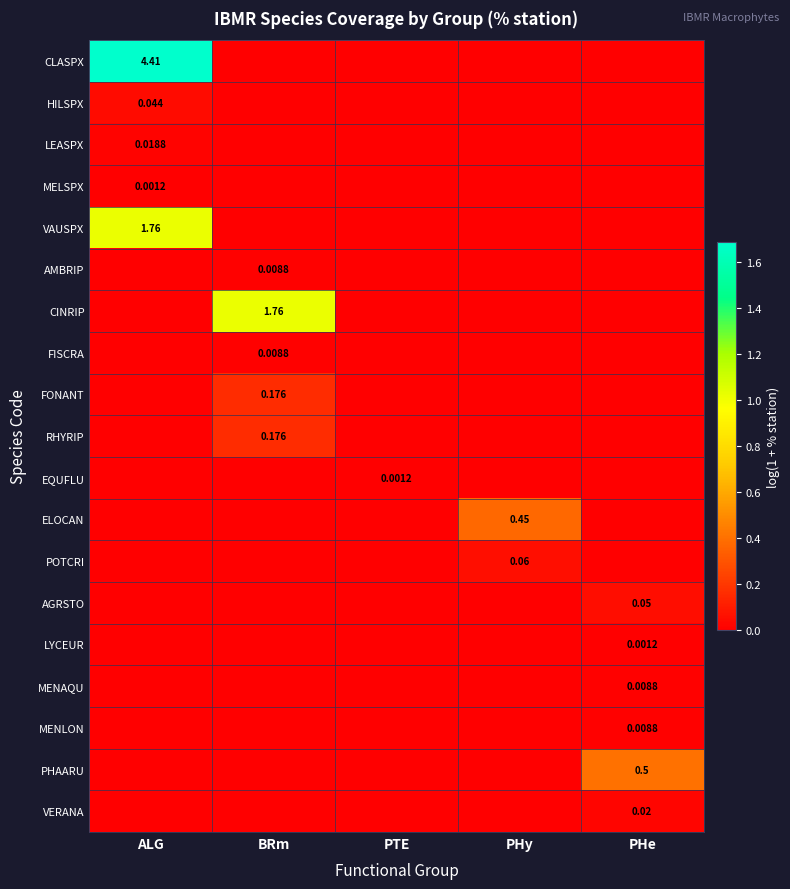

List the series in order of their peak value, highest first.

CLASPX, VAUSPX, CINRIP, PHAARU, ELOCAN, FONANT, RHYRIP, POTCRI, AGRSTO, HILSPX, VERANA, LEASPX, AMBRIP, FISCRA, MENAQU, MENLON, MELSPX, EQUFLU, LYCEUR